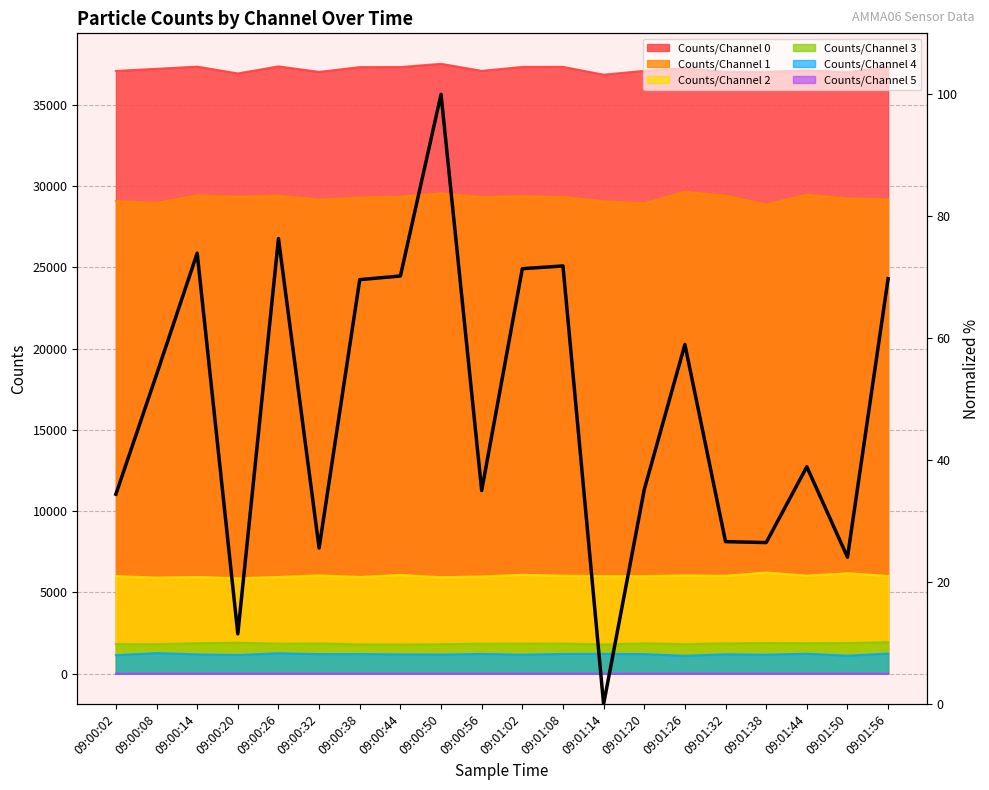

What is the label of the 20th point from the right?

09:00:02